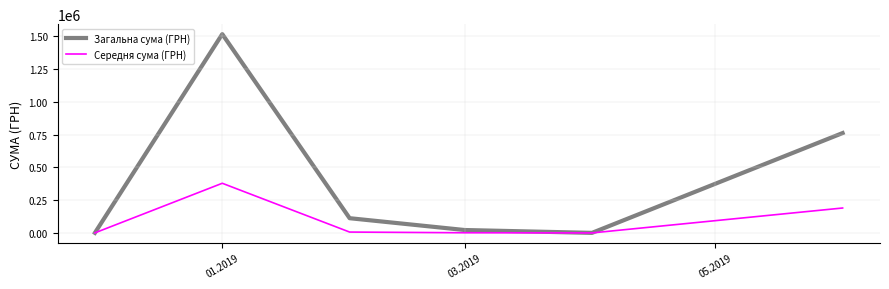

How many lines are shown in the chart?

2